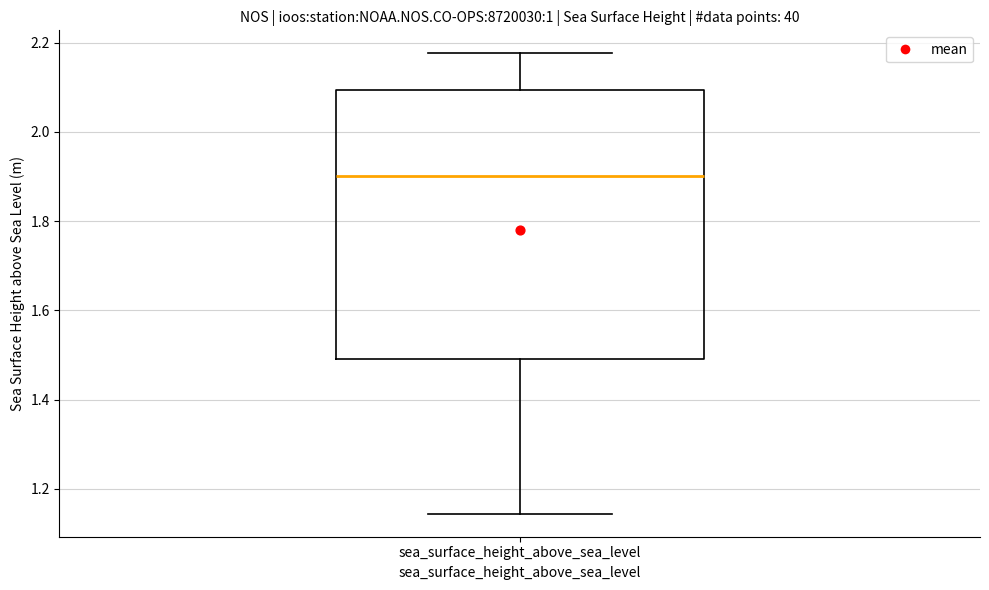

Read this box plot against the y-axis: the position of the median line, the range covered by the box, and the ends of both whiskers. The values are not printed on the chart, so give them approximately, as read against the axis.

median 1.90, box 1.48 to 2.10, whiskers 1.14 to 2.18